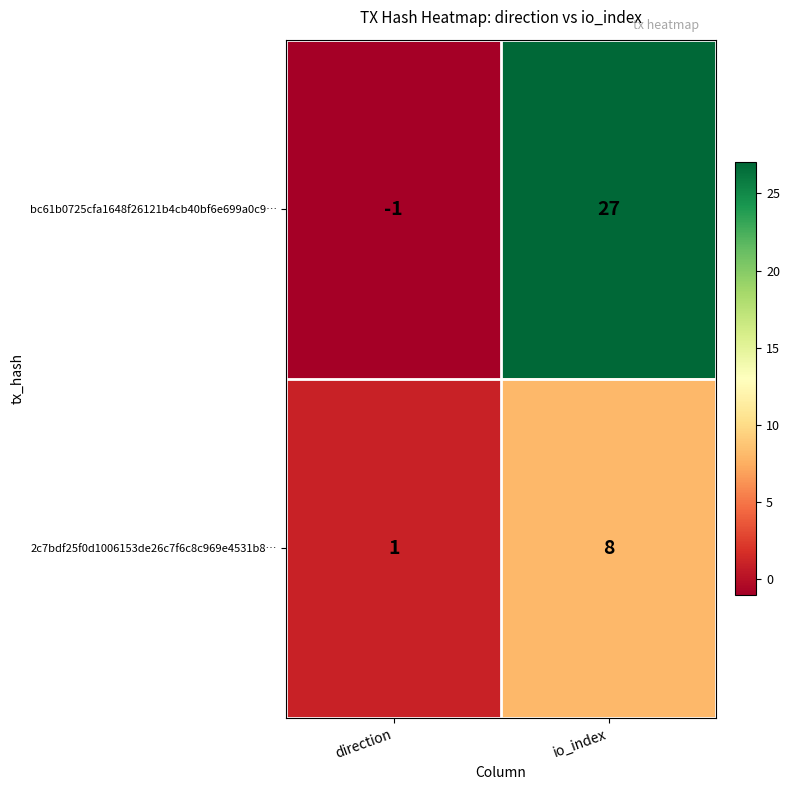

How many data points does each series have?

2